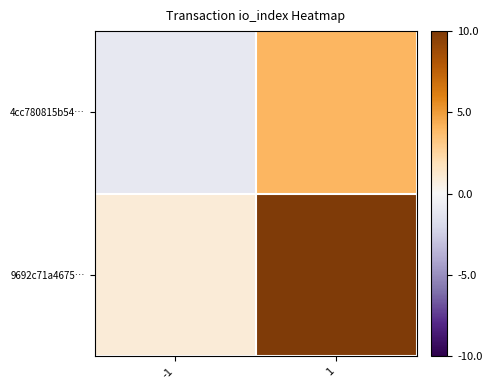

Which series has the largest total across all categories?

9692c71a4675…